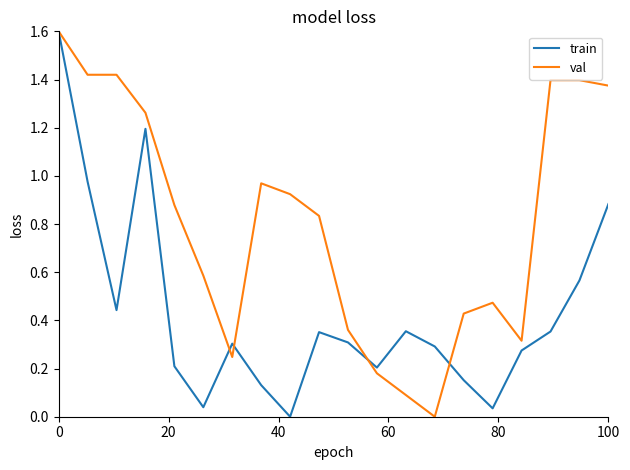

What is the greatest value displayed?

1.6